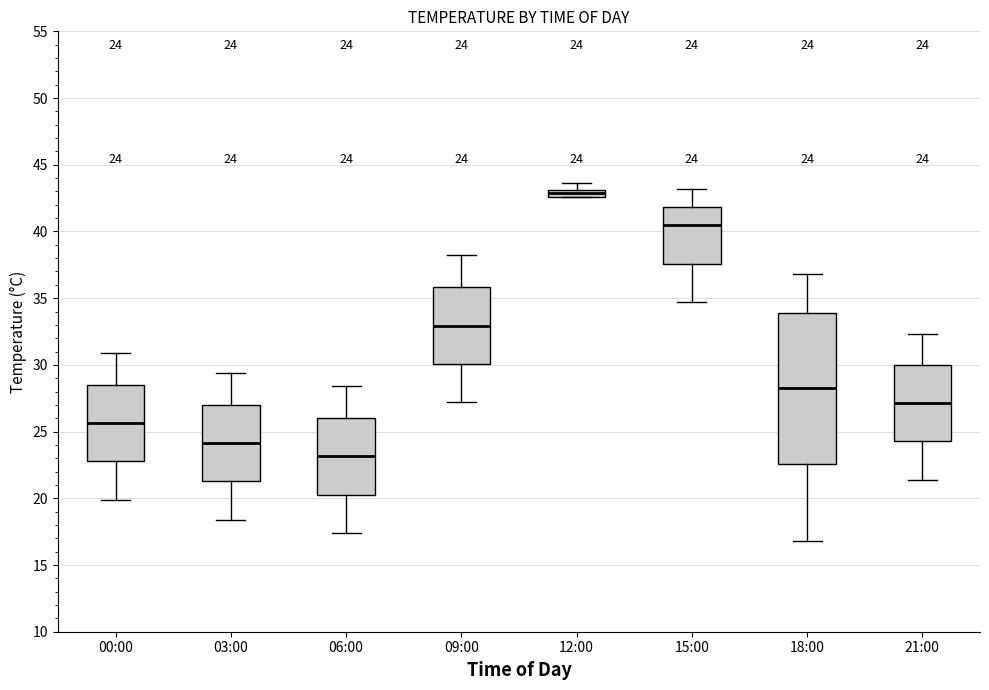

Comparing the boxes themselves (not the whiskers), which one is the tallest?

18:00